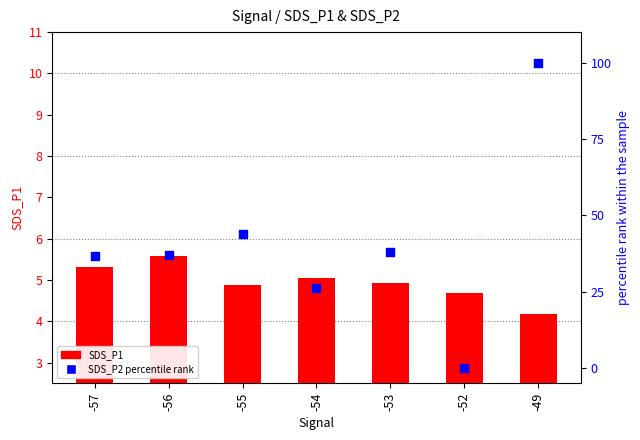

Which series reaches the maximum Y coordinate?

SDS_P2 percentile